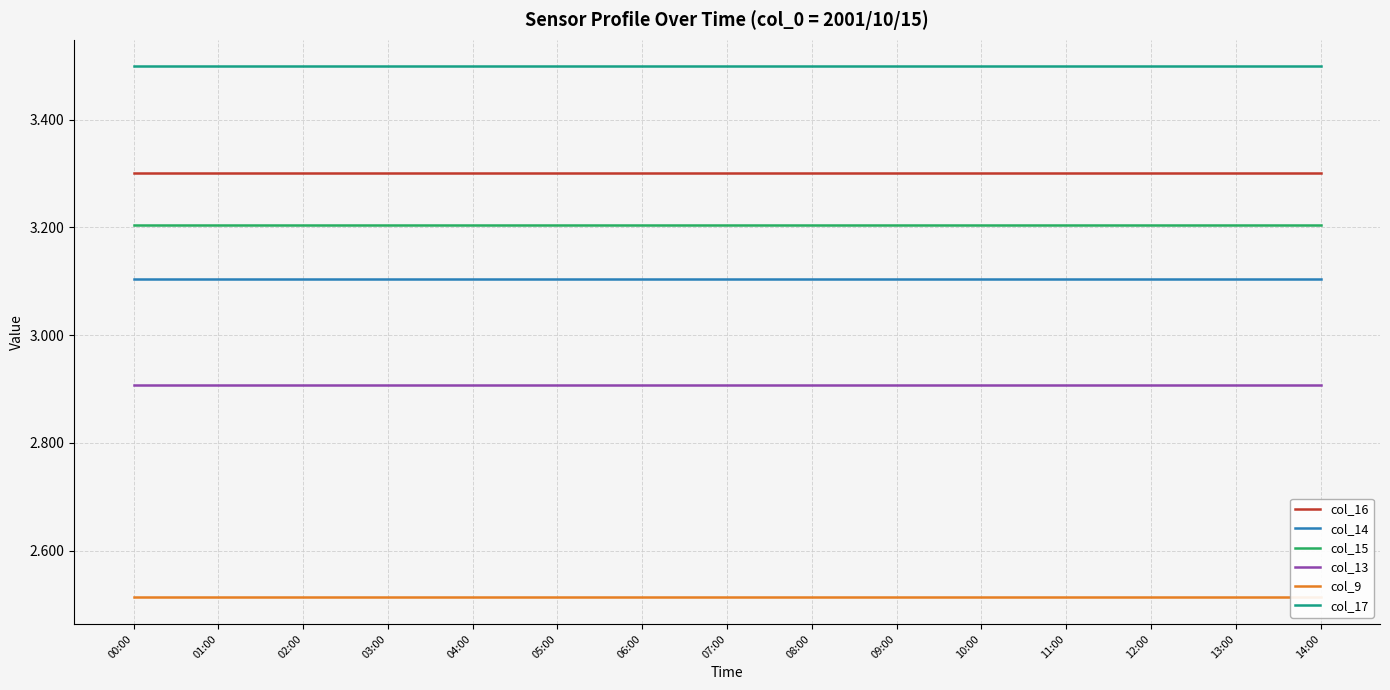

What is the spread (max minus min) of values at 01:00?

1.0